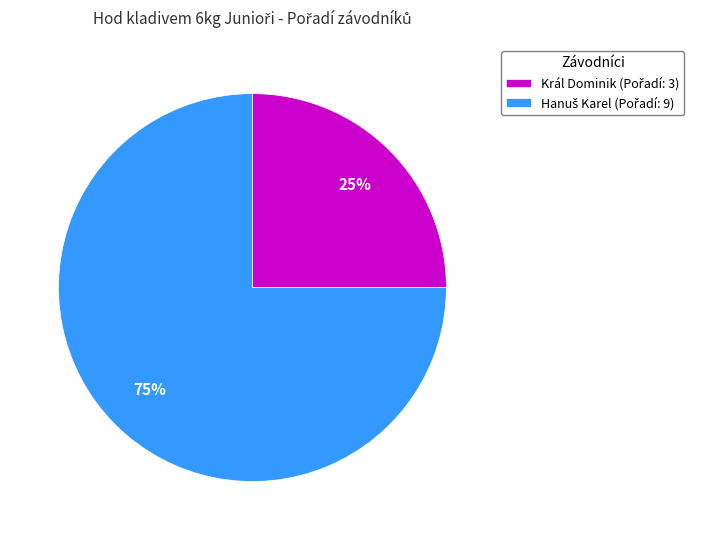

What percentage is the Král Dominik slice, to the nearest percent?

25%